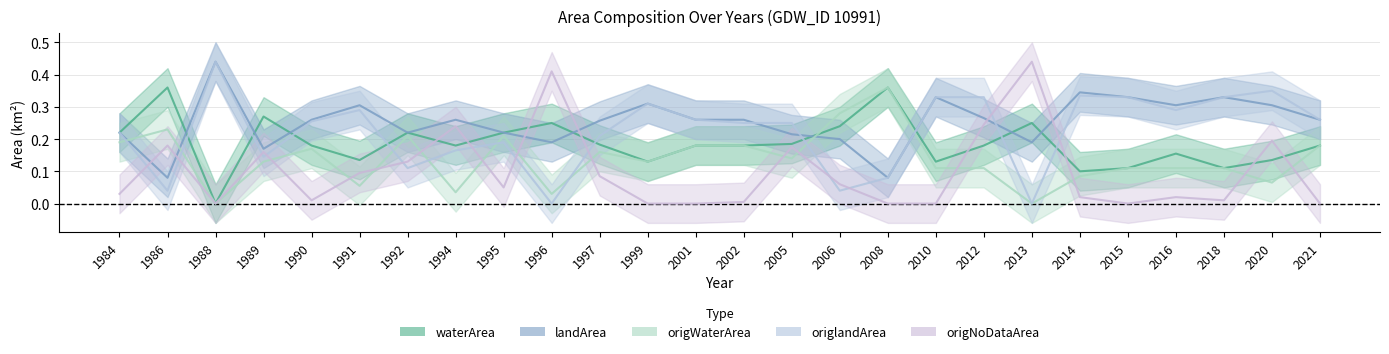

How many data points does each series have?

26